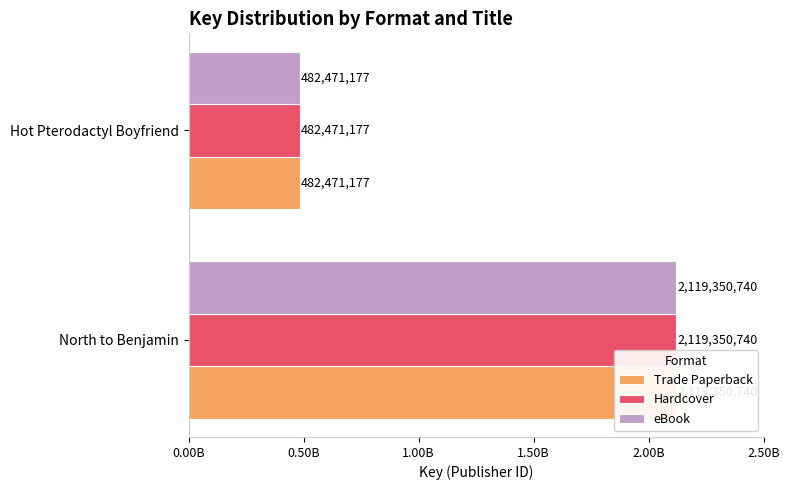

What position from the left is Hot Pterodactyl Boyfriend?

2